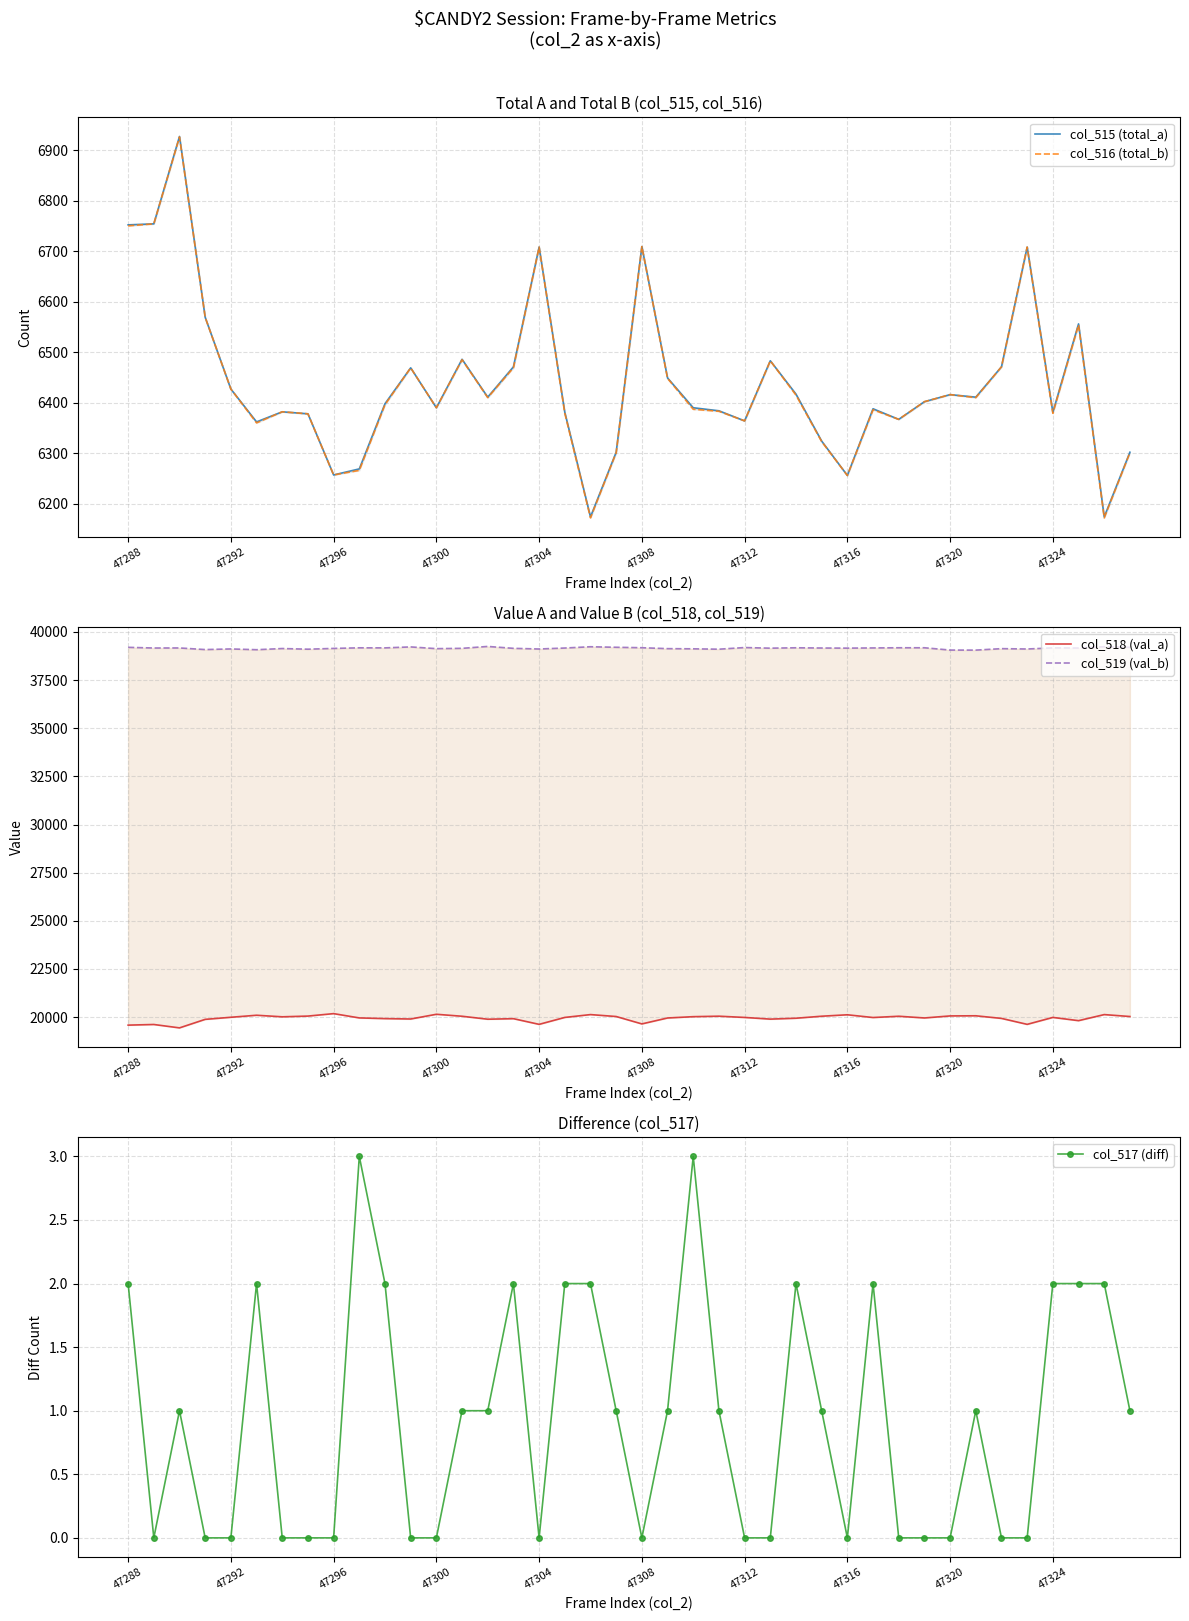

True or false: col_517 (diff) and col_515 (total_a) cross at least once.

False